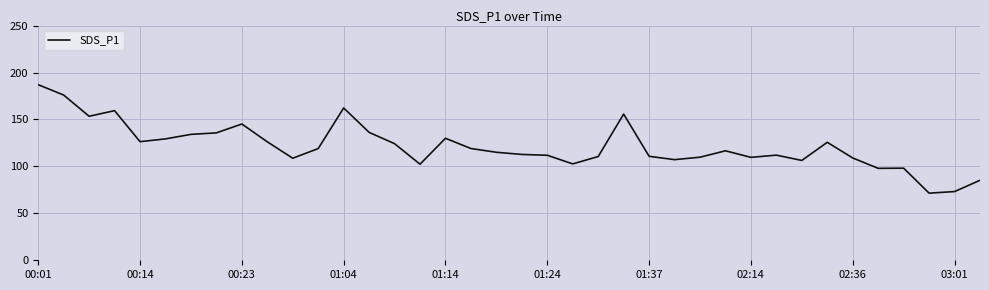

What is the difference between the maximum and minimum values?

115.5